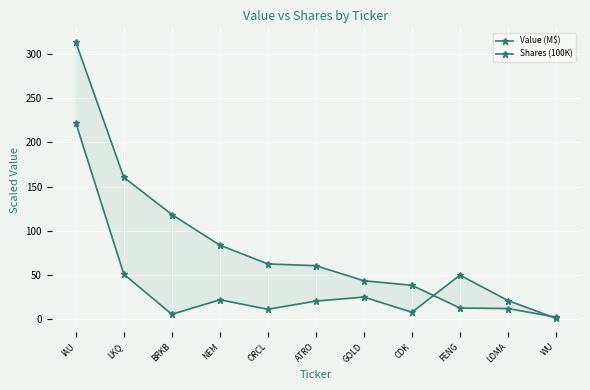

Which series ends up on top after the final intersection of Value (M$) and Shares (100K)?

Value (M$)